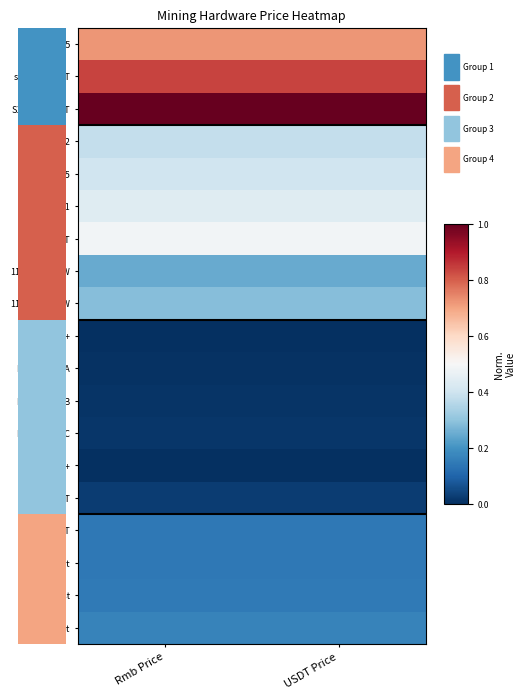

The M21s 52t series shows 0.2 at USDT Price. True or false?

False